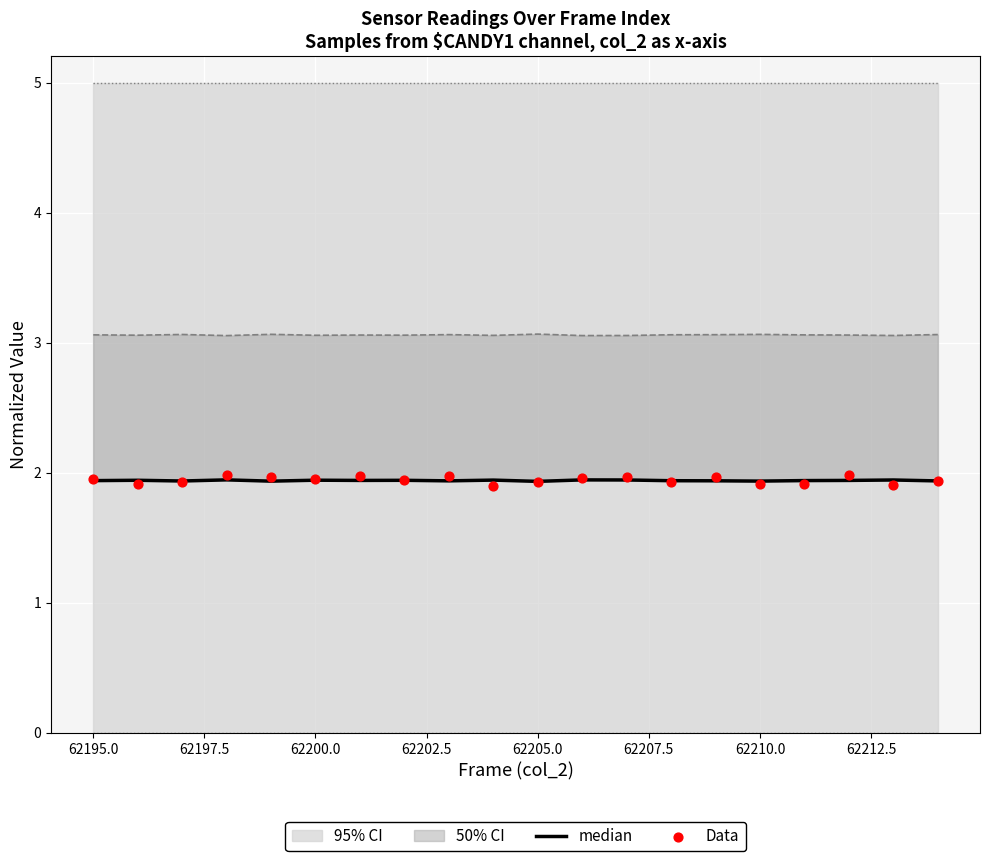

At which category is the sum across all series the highest?

62200.0